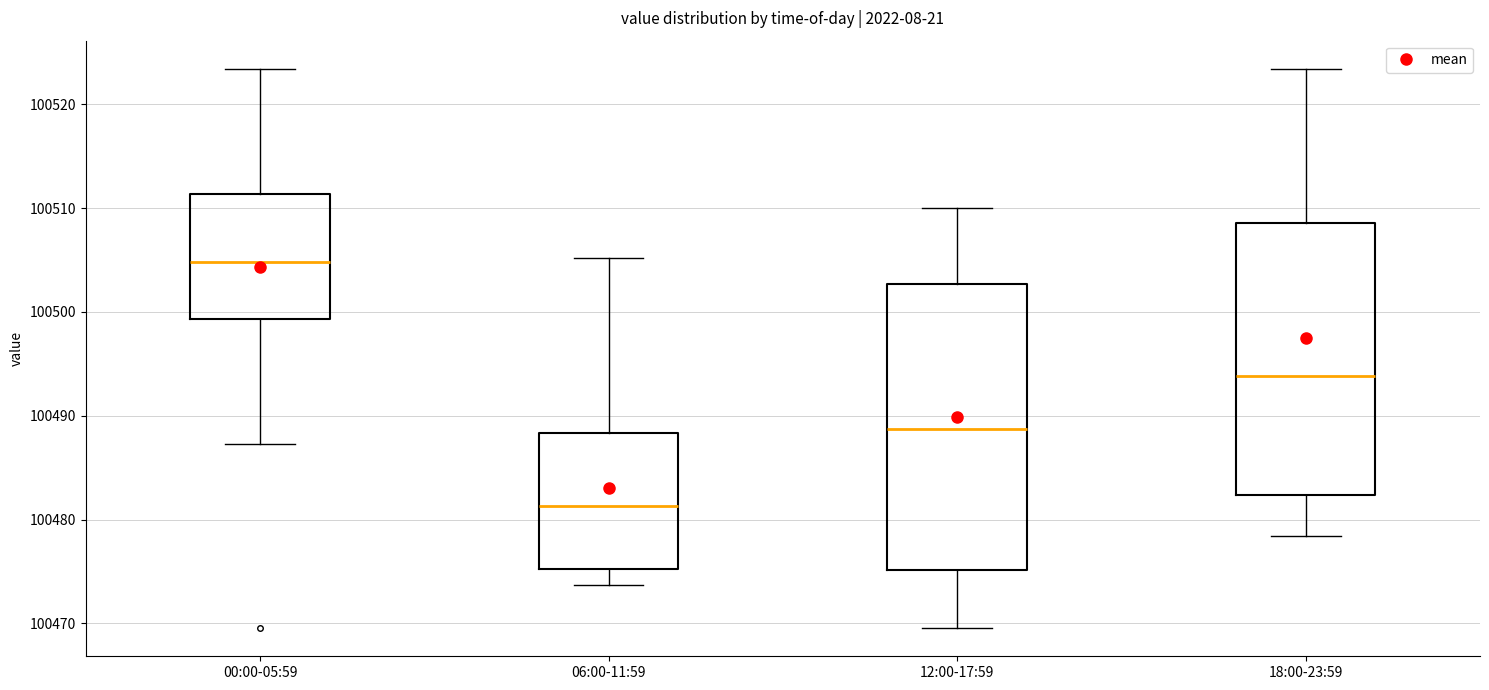

Which box has the highest median line?

00:00-05:59